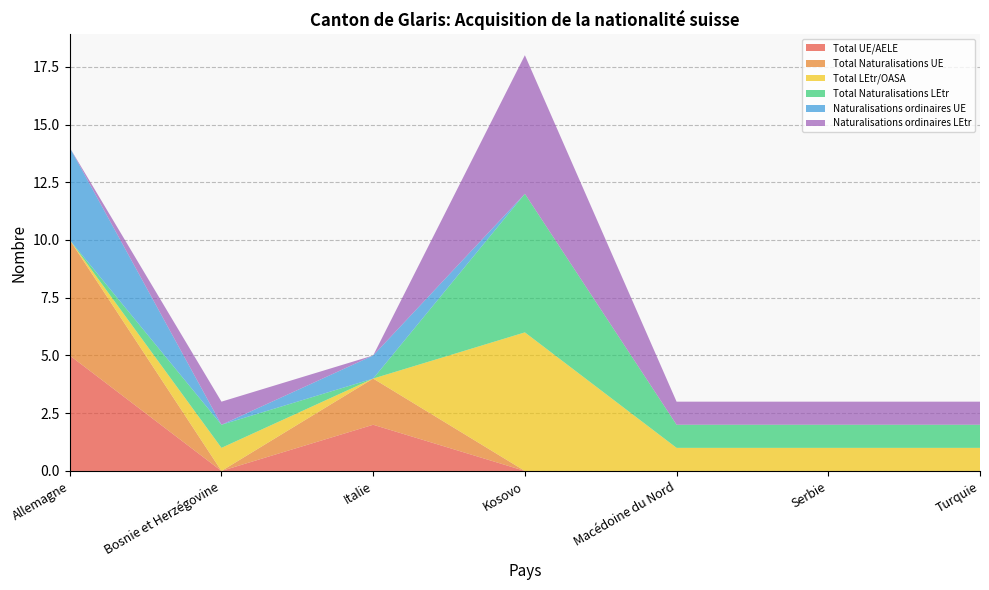

Reading right to left, transcribe all the data shown in this chart.

Total UE/AELE: 0	0	0	0	2	0	5
Total Naturalisations UE: 0	0	0	0	2	0	5
Total LEtr/OASA: 1	1	1	6	0	1	0
Total Naturalisations LEtr: 1	1	1	6	0	1	0
Naturalisations ordinaires UE: 0	0	0	0	1	0	4
Naturalisations ordinaires LEtr: 1	1	1	6	0	1	0